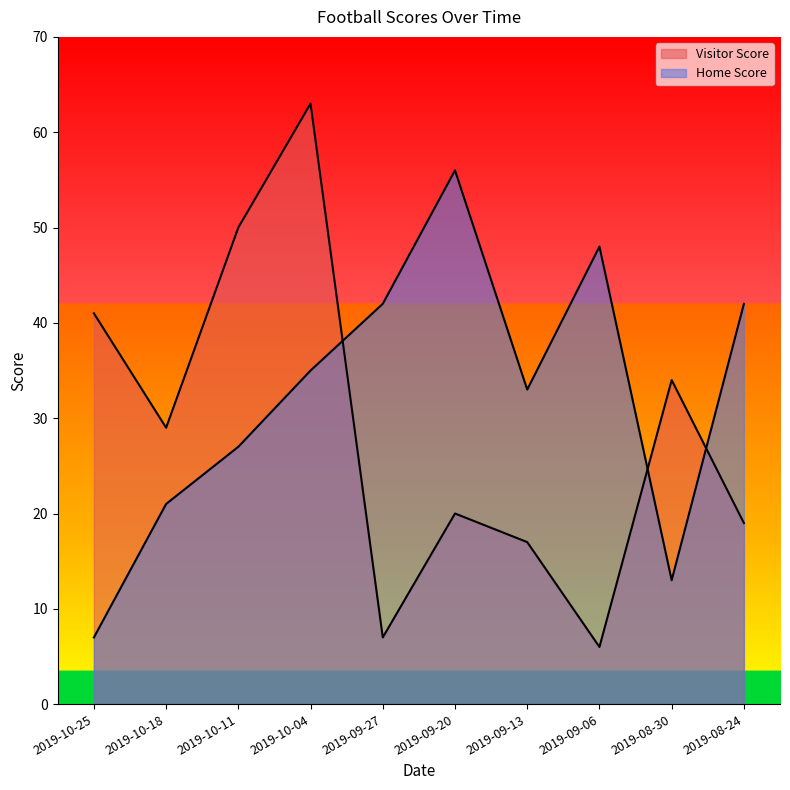

The Home Score series shows 66 at 2019-09-06. True or false?

False